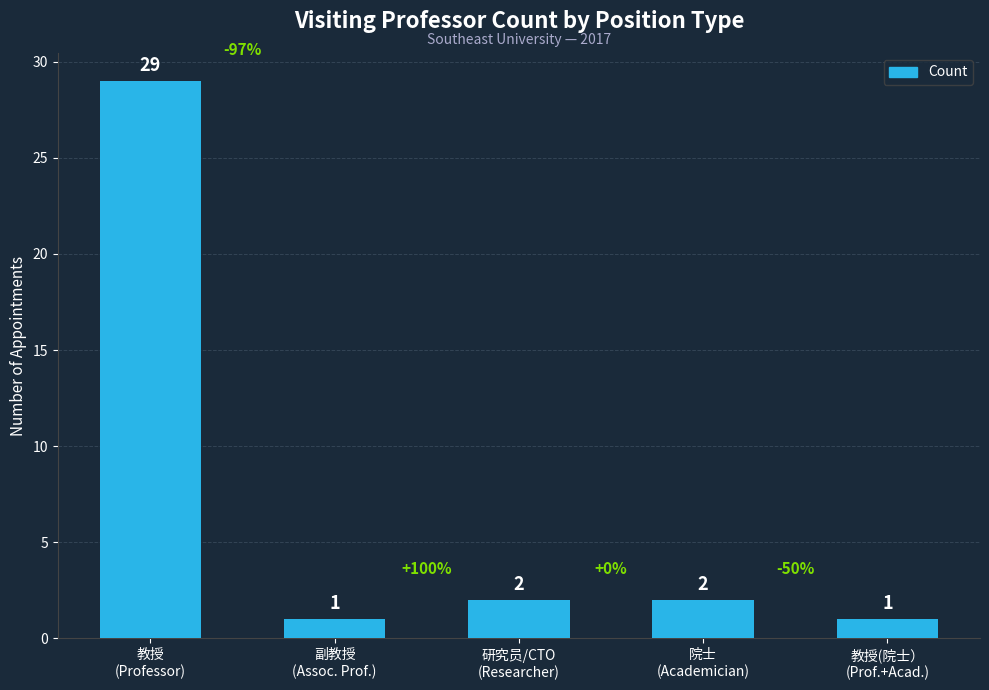

At which label does the data first exceed 2?

教授
(Professor)